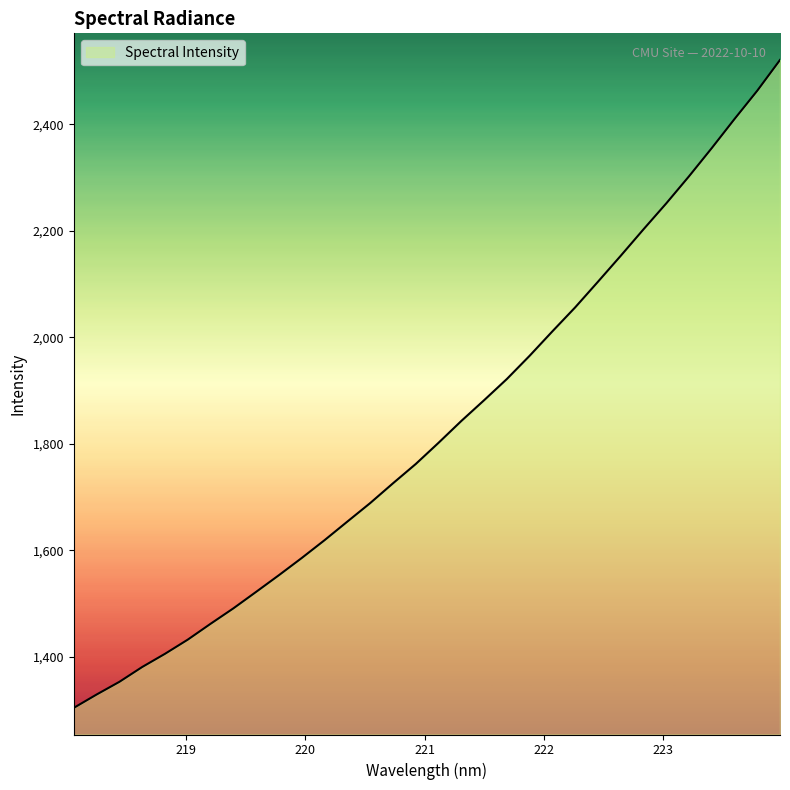

What is the difference between the maximum and minimum values?

1216.5